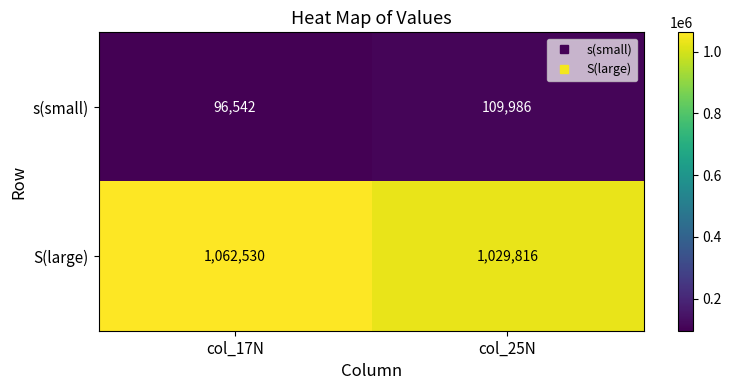

Rank the categories by s(small) value from lowest to highest.

col_17N, col_25N